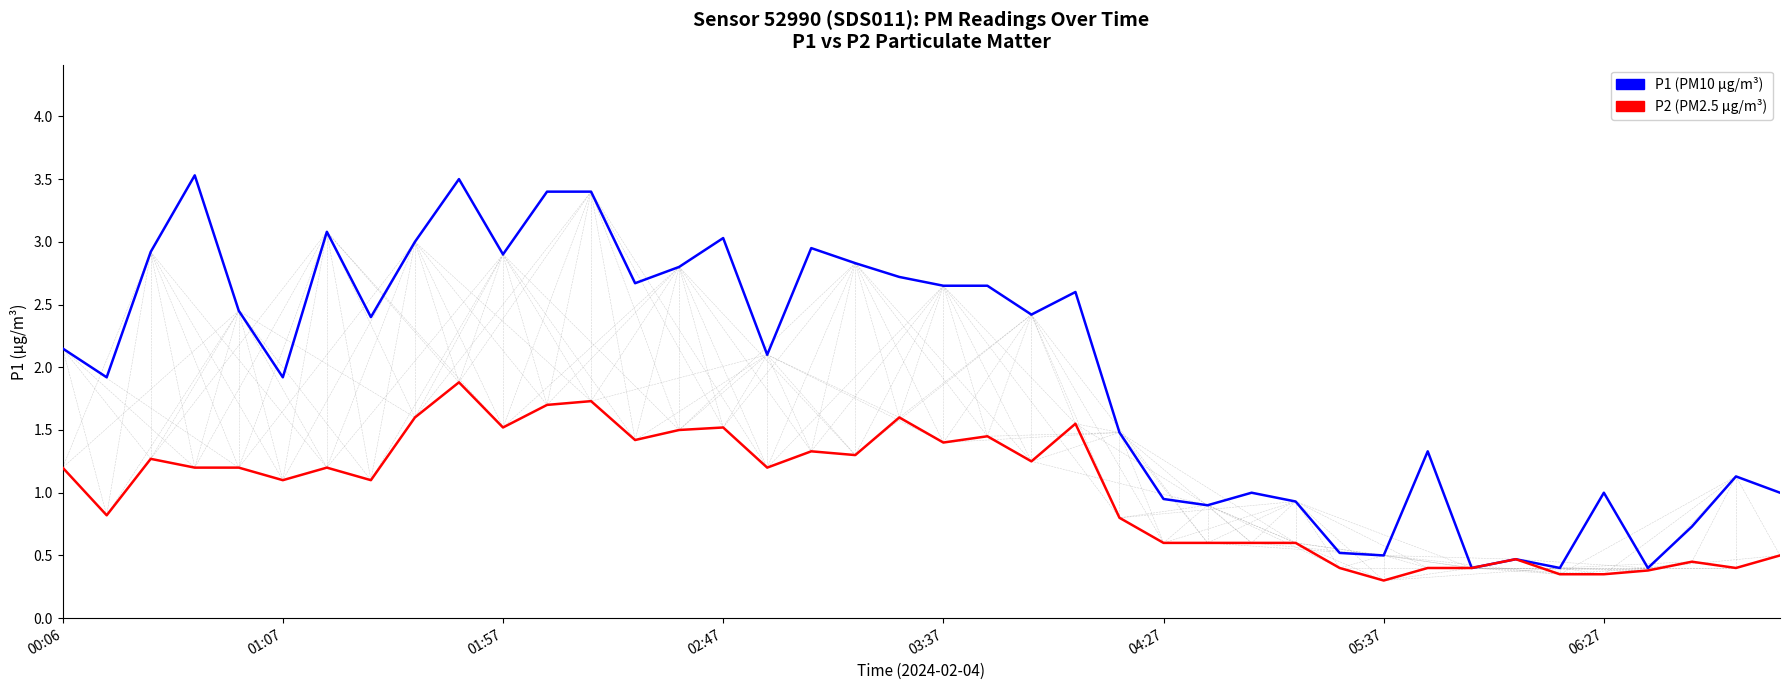

What is the maximum value shown in the chart?

3.5